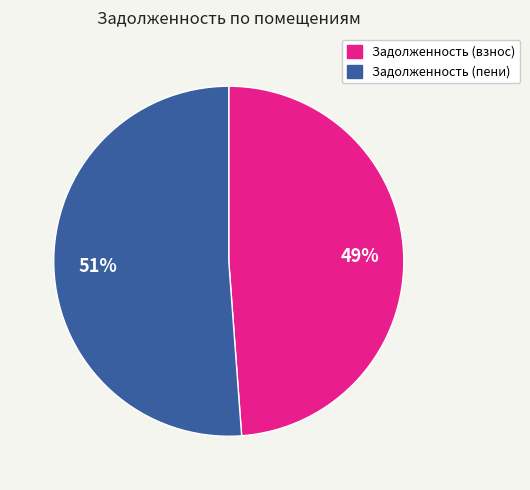

Does any single category account for the majority?

Yes